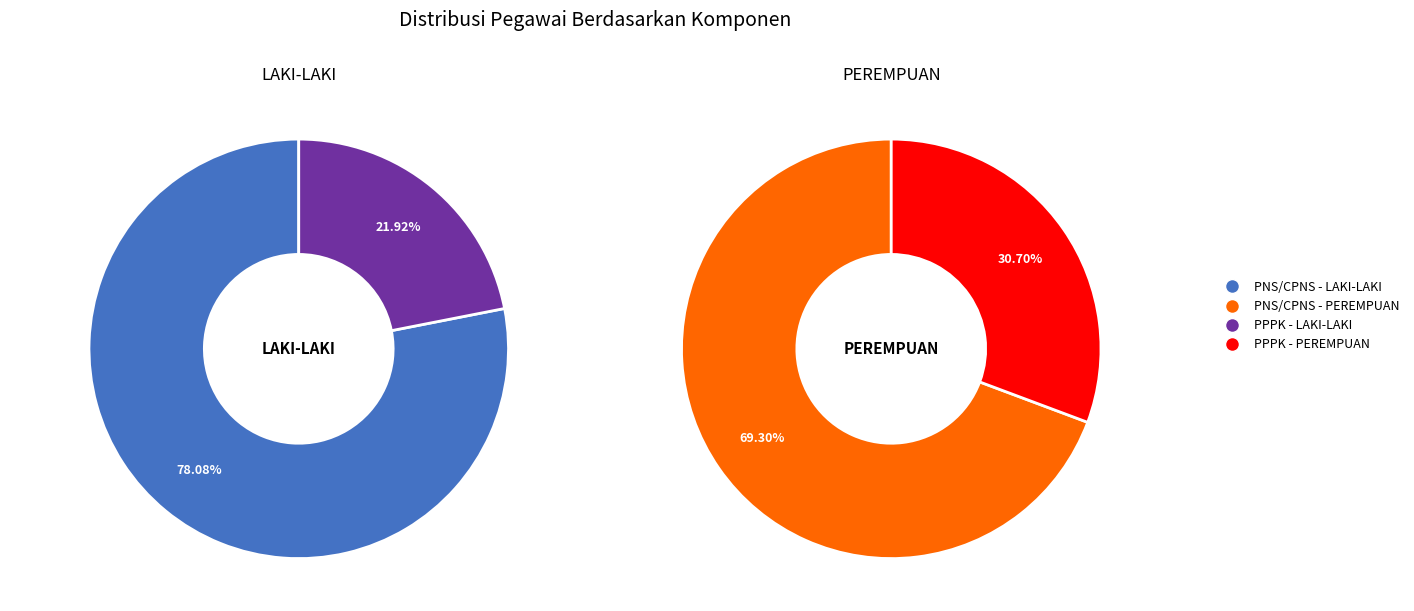

Between PNS/CPNS and PPPK, which is larger?

PNS/CPNS